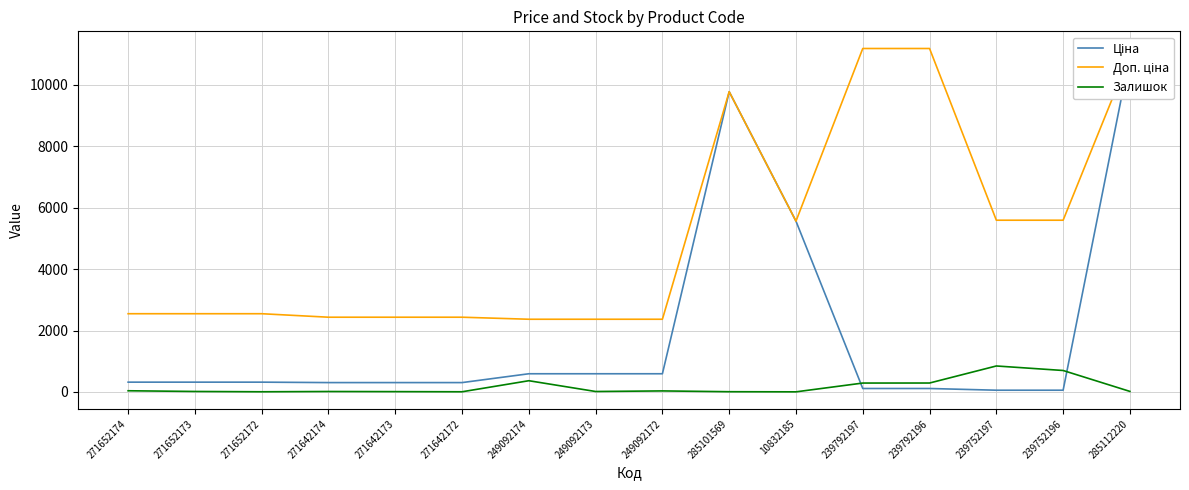

What is the lowest value of the Ціна series?

55.9